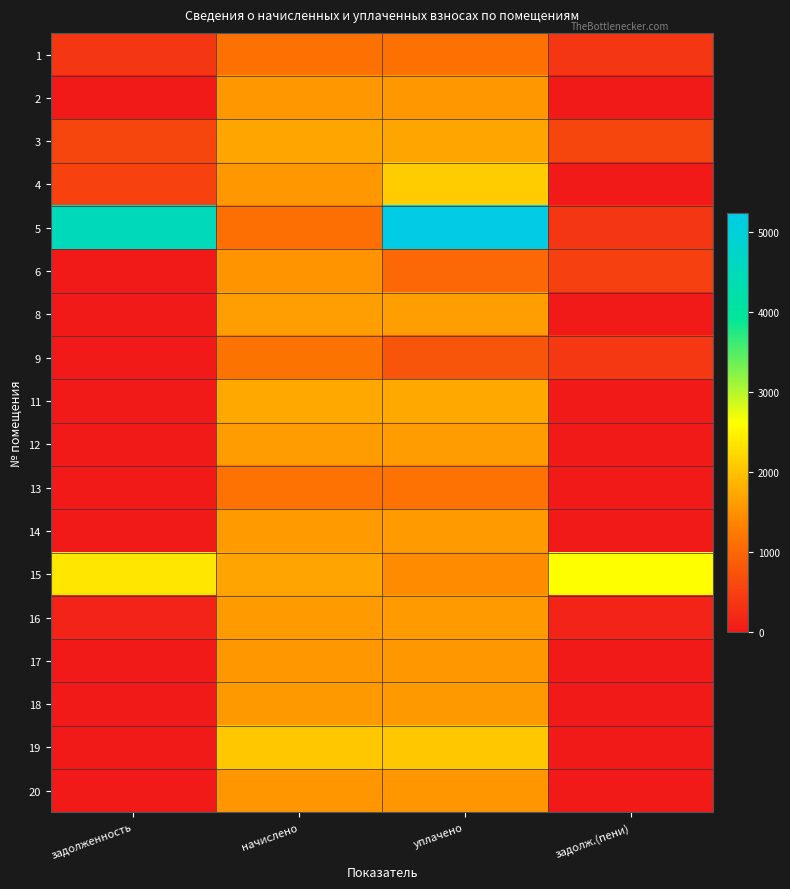

Which label corresponds to the largest value in the chart?

уплачено